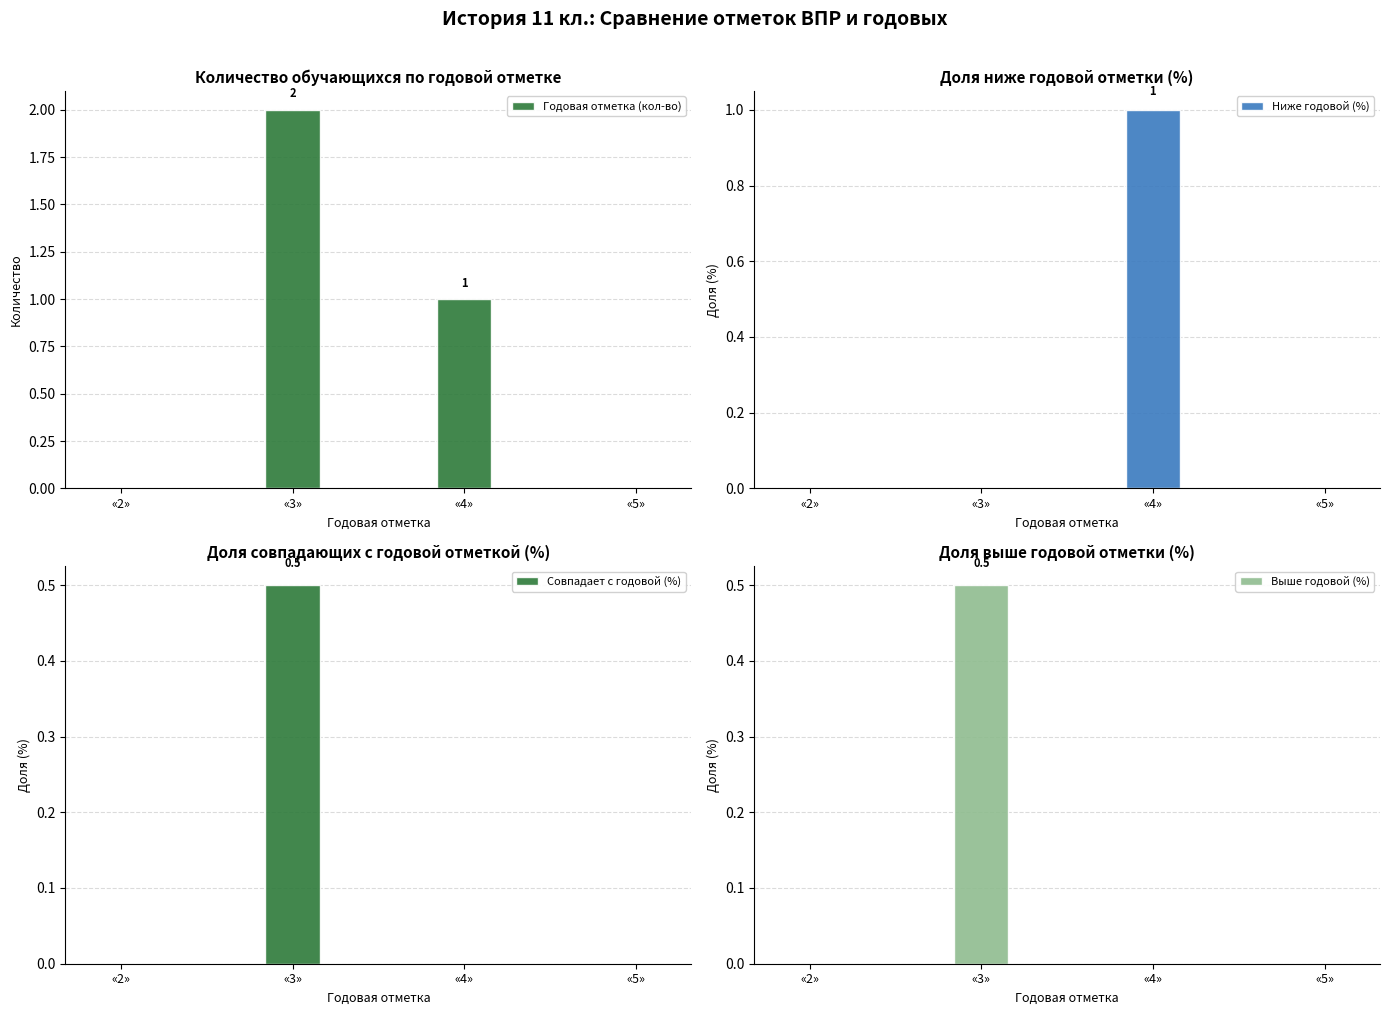

What is the value of the Выше годовой (%) bar at the 2nd from the left?

0.5